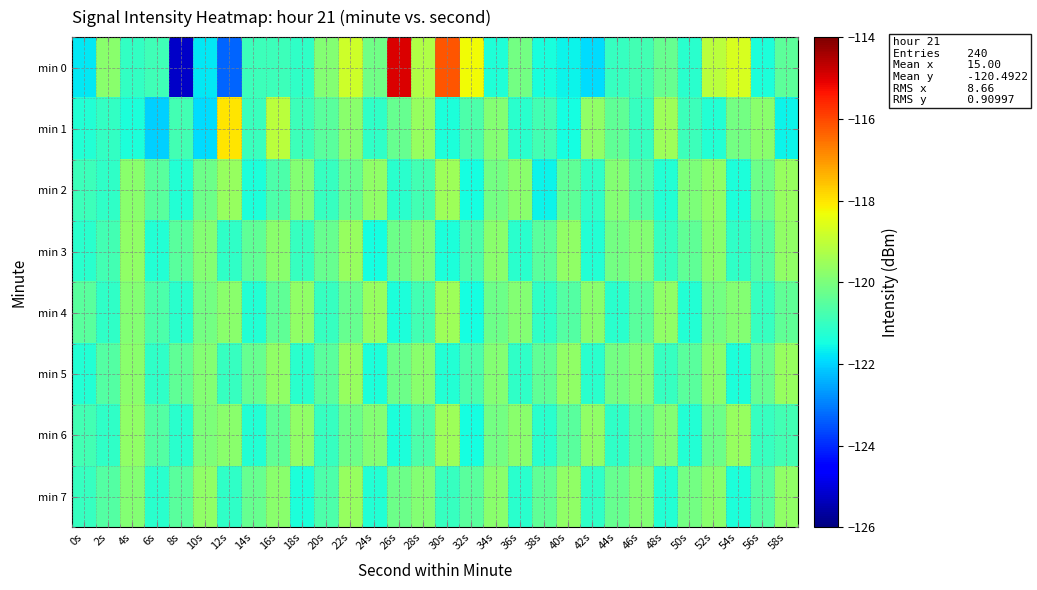

Reading right to left, extract all data points from this chart.

min 0: 58s=-120.5	56s=-121.4	54s=-118.7	52s=-119.1	50s=-121.2	48s=-120.3	46s=-120.8	44s=-121.0	42s=-121.9	40s=-121.6	38s=-121.4	36s=-120.1	34s=-121.3	32s=-118.3	30s=-116.2	28s=-119.2	26s=-115.0	24s=-120.1	22s=-118.8	20s=-119.9	18s=-121.1	16s=-120.9	14s=-120.9	12s=-123.3	10s=-121.8	8s=-125.2	6s=-120.9	4s=-121.1	2s=-119.8	0s=-121.8
min 1: 58s=-121.6	56s=-119.8	54s=-120.1	52s=-121.3	50s=-120.9	48s=-119.5	46s=-121.0	44s=-120.4	42s=-119.7	40s=-121.5	38s=-120.8	36s=-121.2	34s=-119.9	32s=-120.7	30s=-121.4	28s=-119.6	26s=-120.3	24s=-121.1	22s=-119.8	20s=-120.5	18s=-120.9	16s=-119.1	14s=-121.0	12s=-118.0	10s=-121.9	8s=-120.8	6s=-122.1	4s=-121.4	2s=-121.1	0s=-121.3
min 2: 58s=-119.6	56s=-120.2	54s=-121.4	52s=-119.7	50s=-120.0	48s=-121.3	46s=-120.6	44s=-119.9	42s=-121.1	40s=-120.4	38s=-121.6	36s=-119.8	34s=-120.1	32s=-121.5	30s=-119.5	28s=-120.8	26s=-121.2	24s=-119.7	22s=-120.3	20s=-121.0	18s=-119.9	16s=-120.7	14s=-121.4	12s=-119.6	10s=-120.2	8s=-121.3	6s=-120.5	4s=-119.8	2s=-121.1	0s=-120.9
min 3: 58s=-119.7	56s=-120.6	54s=-121.1	52s=-119.8	50s=-120.4	48s=-121.0	46s=-119.9	44s=-120.1	42s=-121.3	40s=-119.7	38s=-120.5	36s=-121.2	34s=-119.8	32s=-120.7	30s=-121.4	28s=-119.9	26s=-120.2	24s=-121.5	22s=-119.6	20s=-120.3	18s=-121.0	16s=-119.8	14s=-120.4	12s=-121.1	10s=-119.9	8s=-120.5	6s=-121.3	4s=-119.7	2s=-120.8	0s=-121.2
min 4: 58s=-120.4	56s=-121.0	54s=-119.9	52s=-120.1	50s=-121.3	48s=-119.7	46s=-120.5	44s=-121.2	42s=-119.8	40s=-120.6	38s=-121.1	36s=-119.9	34s=-120.2	32s=-121.5	30s=-119.5	28s=-120.8	26s=-121.4	24s=-119.6	22s=-120.3	20s=-121.0	18s=-119.7	16s=-120.4	14s=-121.3	12s=-119.8	10s=-120.1	8s=-121.2	6s=-120.7	4s=-119.9	2s=-121.1	0s=-120.5
min 5: 58s=-119.6	56s=-120.3	54s=-121.4	52s=-119.8	50s=-120.5	48s=-121.0	46s=-119.9	44s=-120.1	42s=-121.2	40s=-119.7	38s=-120.4	36s=-121.1	34s=-119.9	32s=-120.7	30s=-121.3	28s=-119.8	26s=-120.2	24s=-121.4	22s=-119.6	20s=-120.5	18s=-121.2	16s=-119.7	14s=-120.3	12s=-121.0	10s=-119.9	8s=-120.4	6s=-121.1	4s=-119.8	2s=-120.6	0s=-121.3
min 6: 58s=-120.8	56s=-121.0	54s=-119.6	52s=-120.2	50s=-121.3	48s=-119.9	46s=-120.4	44s=-121.1	42s=-119.7	40s=-120.5	38s=-121.2	36s=-119.8	34s=-120.1	32s=-121.5	30s=-119.5	28s=-120.7	26s=-121.4	24s=-119.9	22s=-120.2	20s=-121.0	18s=-119.7	16s=-120.4	14s=-121.3	12s=-119.8	10s=-120.0	8s=-121.2	6s=-120.6	4s=-119.7	2s=-121.1	0s=-120.8
min 7: 58s=-119.7	56s=-120.6	54s=-121.4	52s=-119.8	50s=-120.1	48s=-121.3	46s=-119.9	44s=-120.3	42s=-121.1	40s=-119.7	38s=-120.4	36s=-121.2	34s=-119.8	32s=-120.5	30s=-121.0	28s=-119.9	26s=-120.2	24s=-121.3	22s=-119.6	20s=-120.7	18s=-121.4	16s=-119.8	14s=-120.3	12s=-121.1	10s=-119.7	8s=-120.5	6s=-121.2	4s=-119.9	2s=-120.6	0s=-121.0